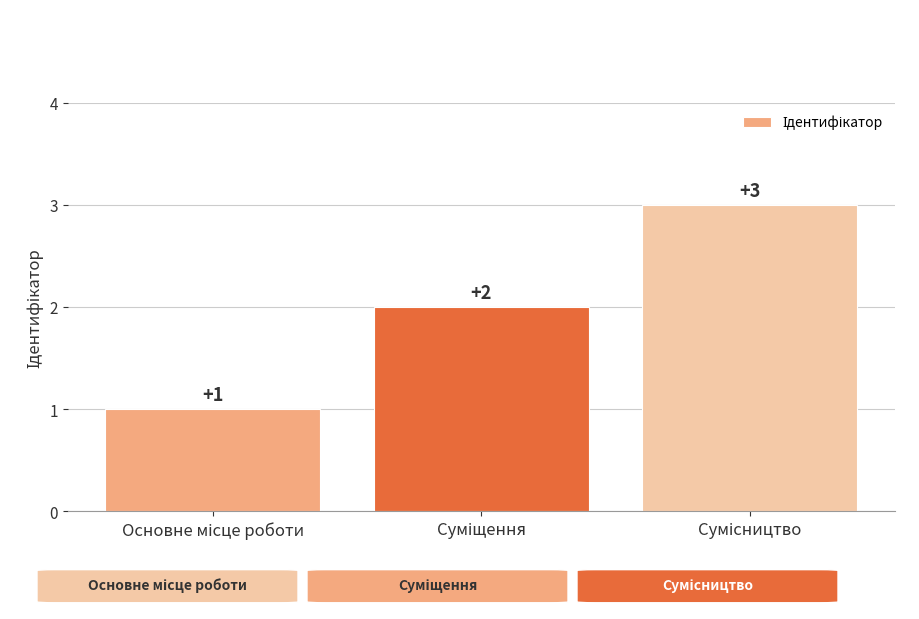

Count the values in the range 1 to 3.

3